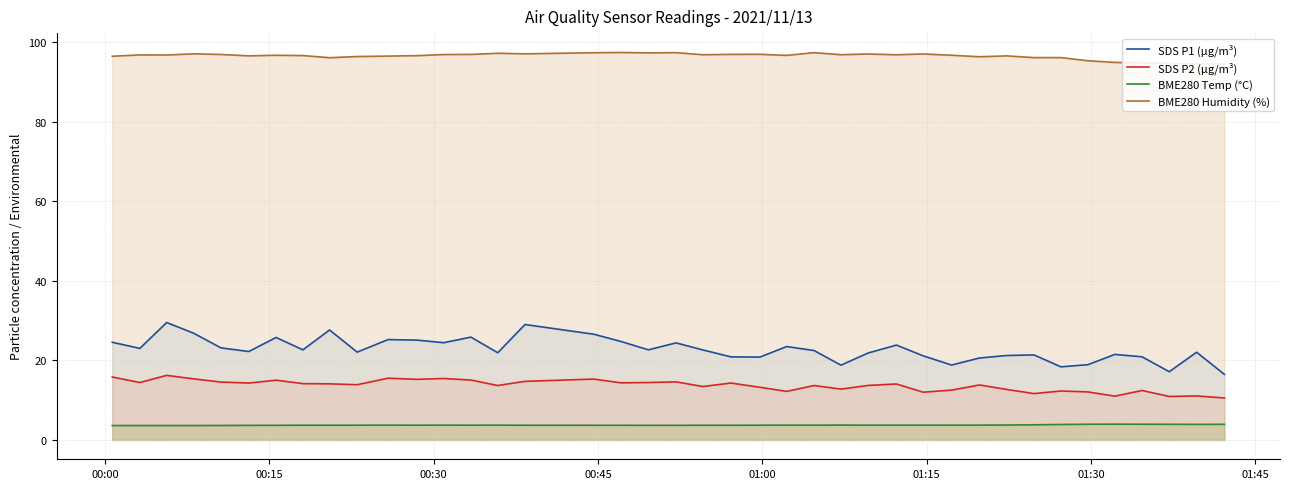

What are all the series names shown in the legend?

SDS P1 (µg/m³), SDS P2 (µg/m³), BME280 Temp (°C), BME280 Humidity (%)